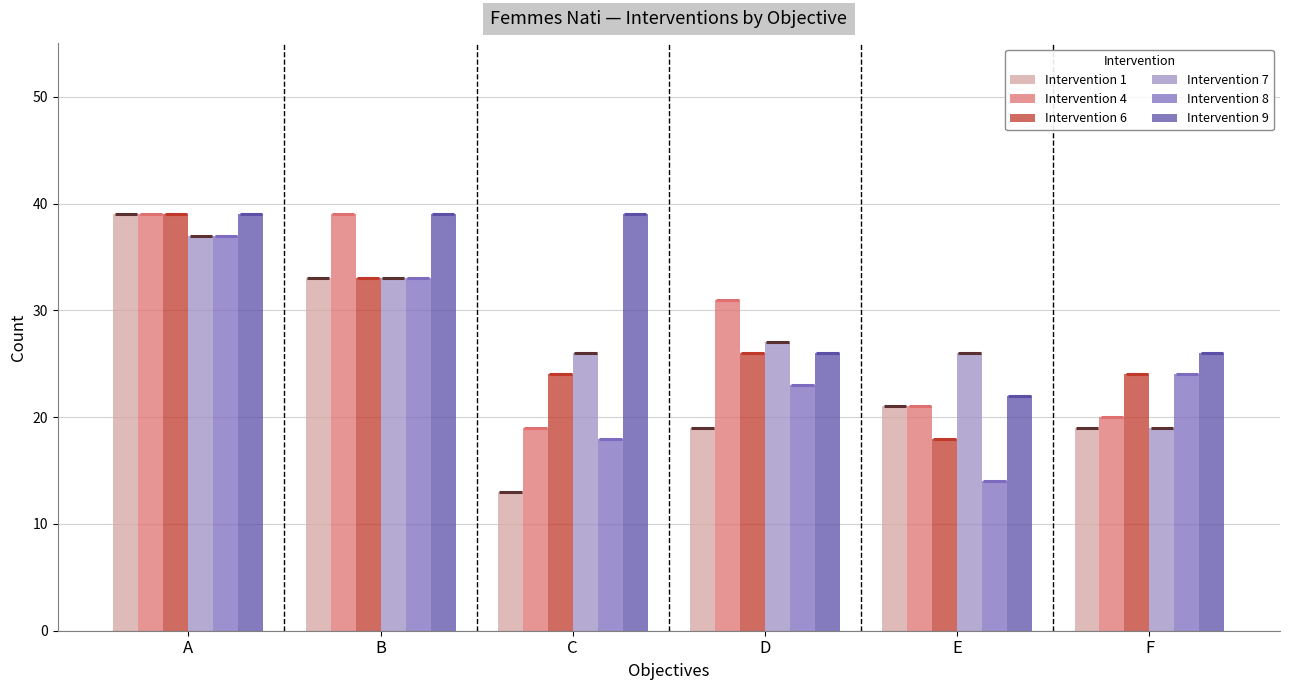

How many bars are there in total?

36